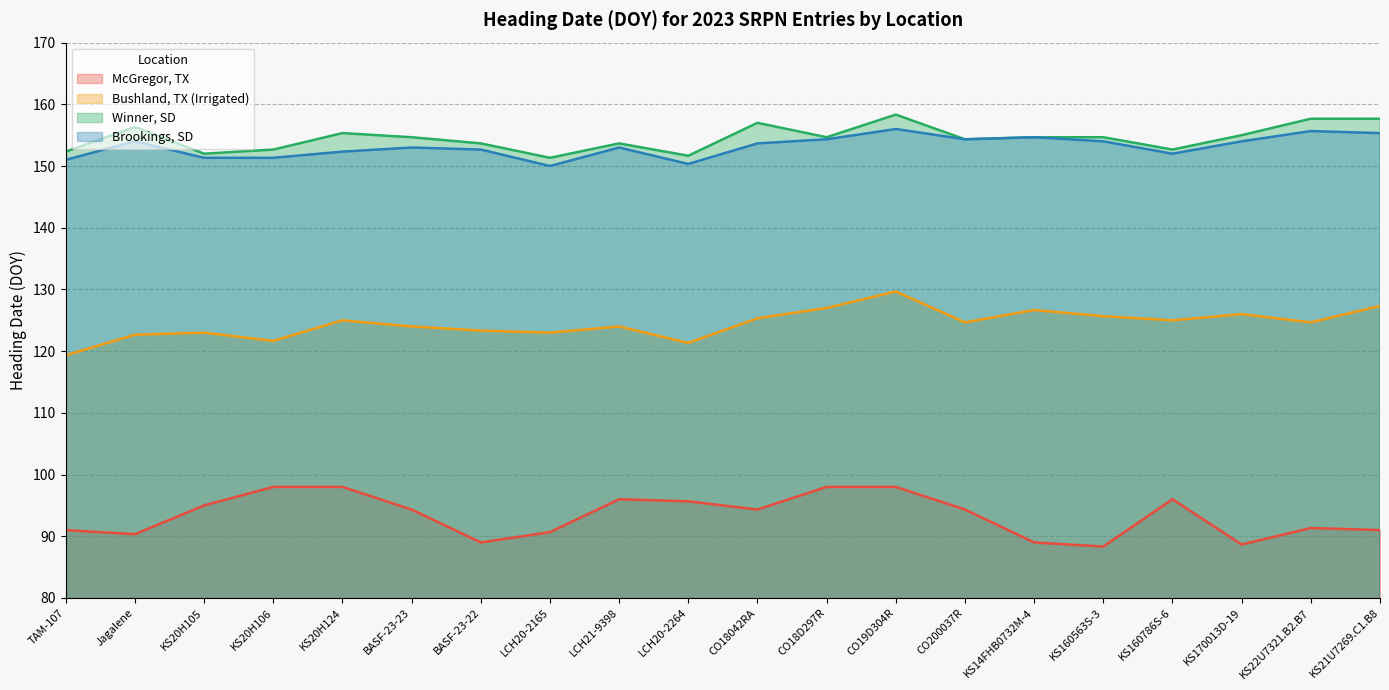

At how many categories does at least one series exceed 149?

20